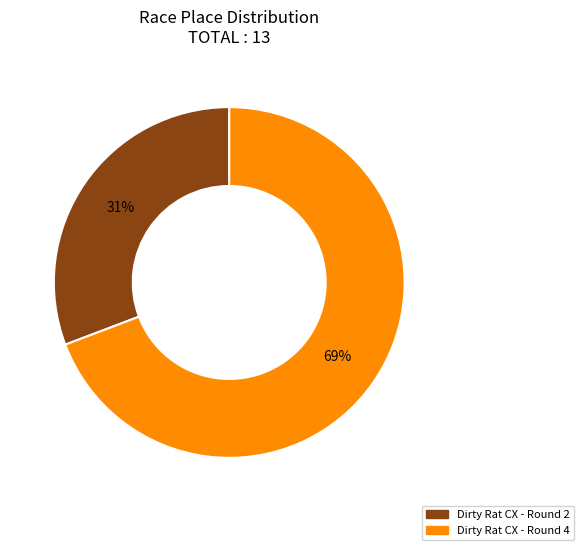

What is the largest slice in the pie chart?

Dirty Rat CX - Round 4